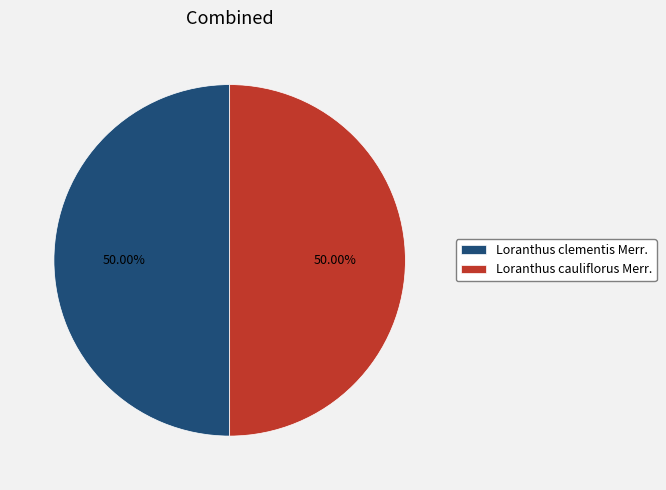

To the nearest percent, what portion does Loranthus clementis Merr. represent?

50%